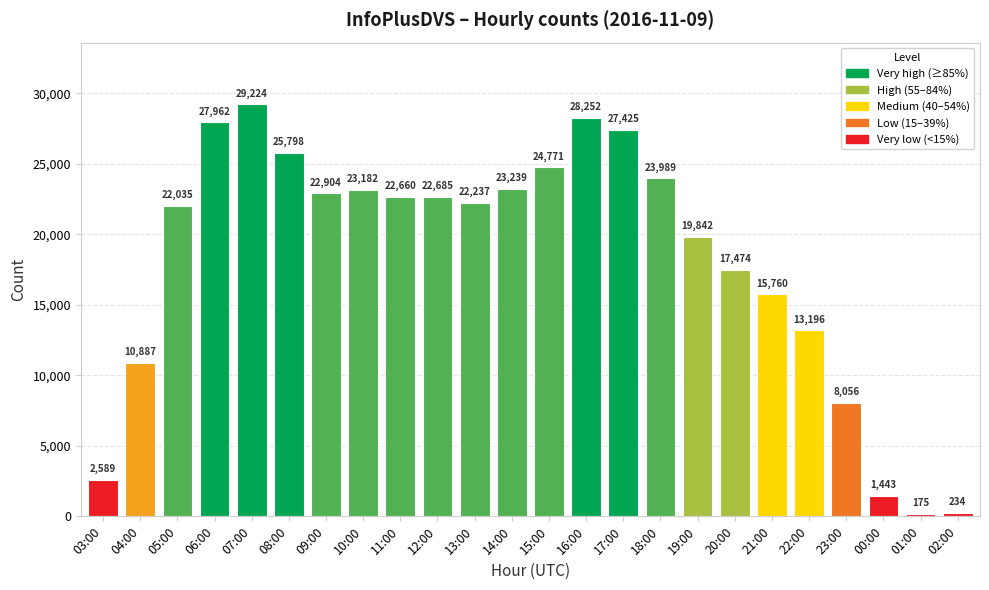

Count the number of categories in the chart.

24